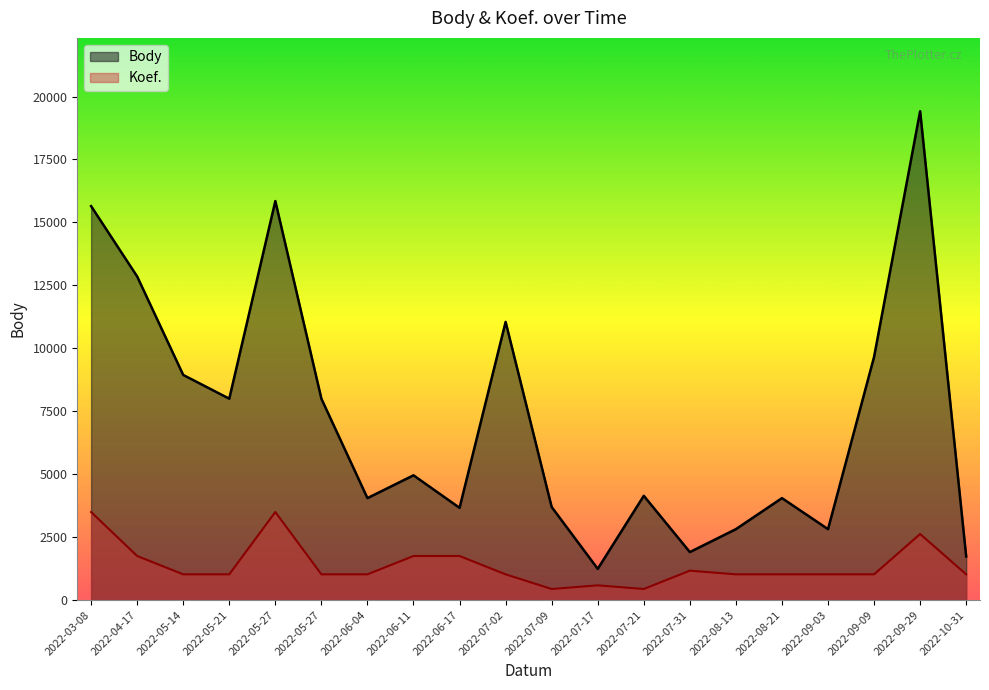

What is the total value across all series at 2022-07-17?

1819.5